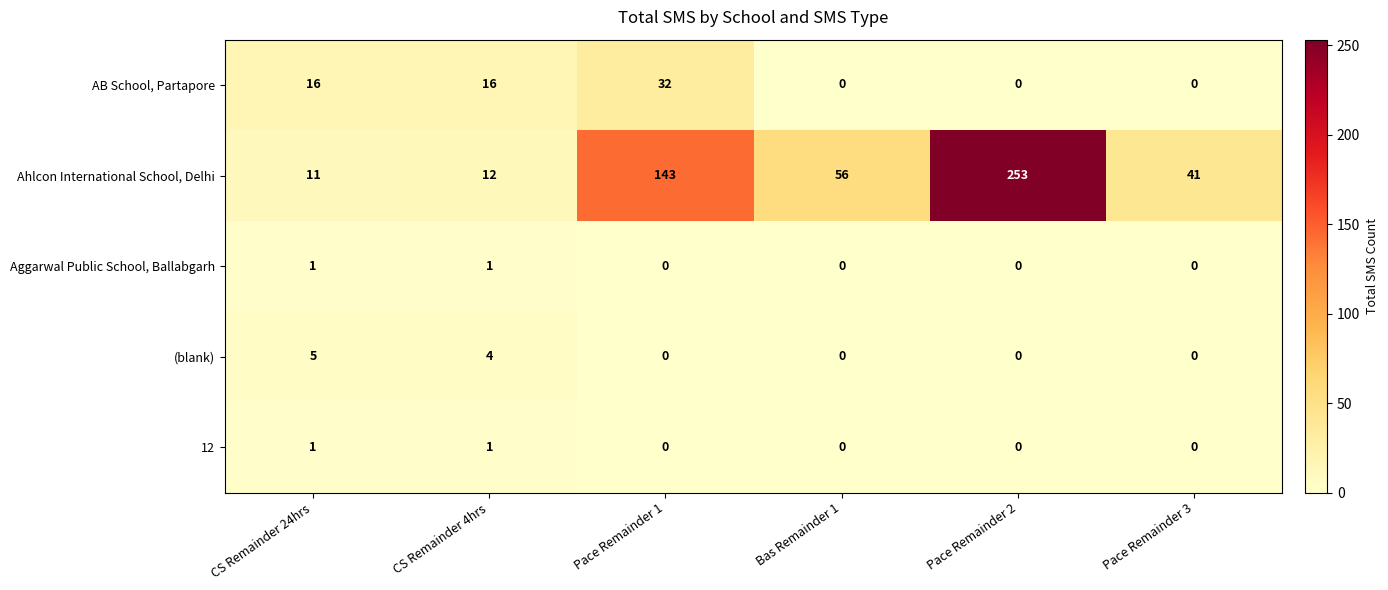

Which series changed the most between Pace Remainder 2 and Pace Remainder 3?

Ahlcon International School, Delhi